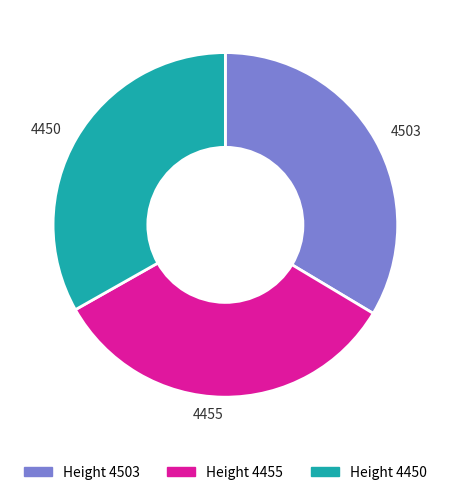

Is it true that 4450 is 39% of the pie?

False